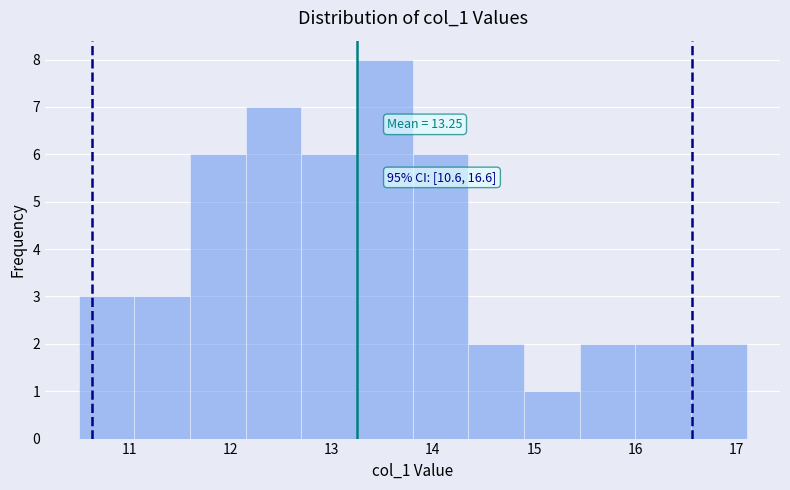

Over which range of the x-axis is the bar tallest?

13.25 to 13.80